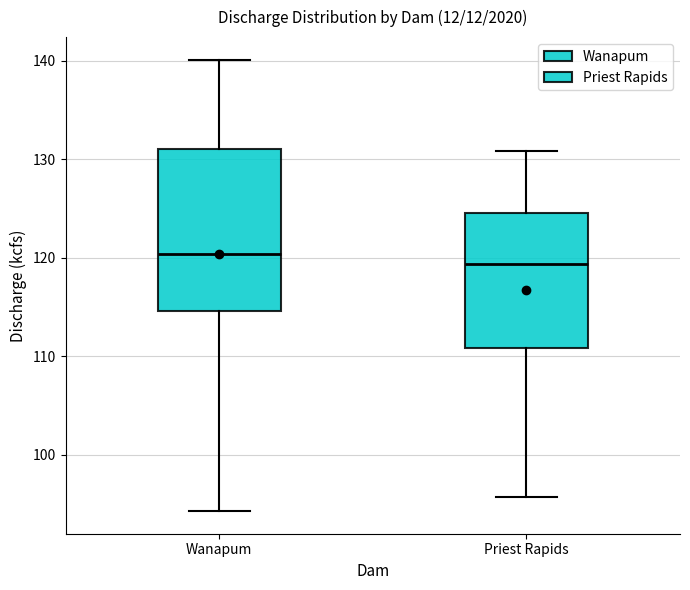

Which box is the tallest, from its lower edge to its upper edge?

Wanapum